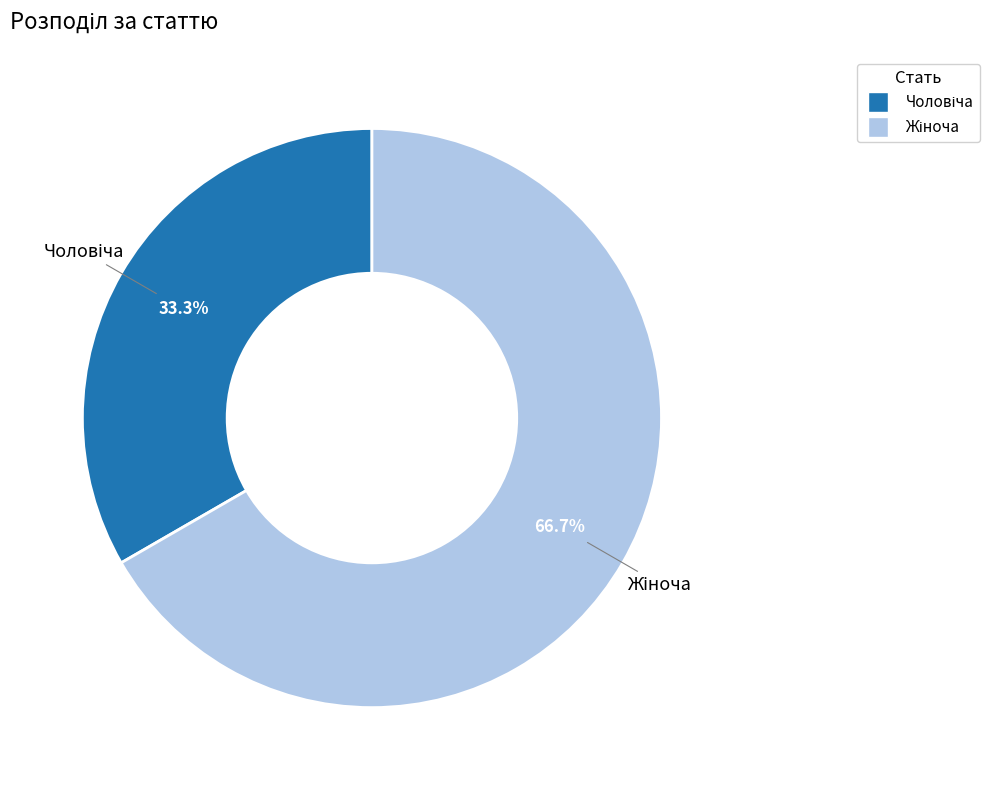

Does any single category account for the majority?

Yes